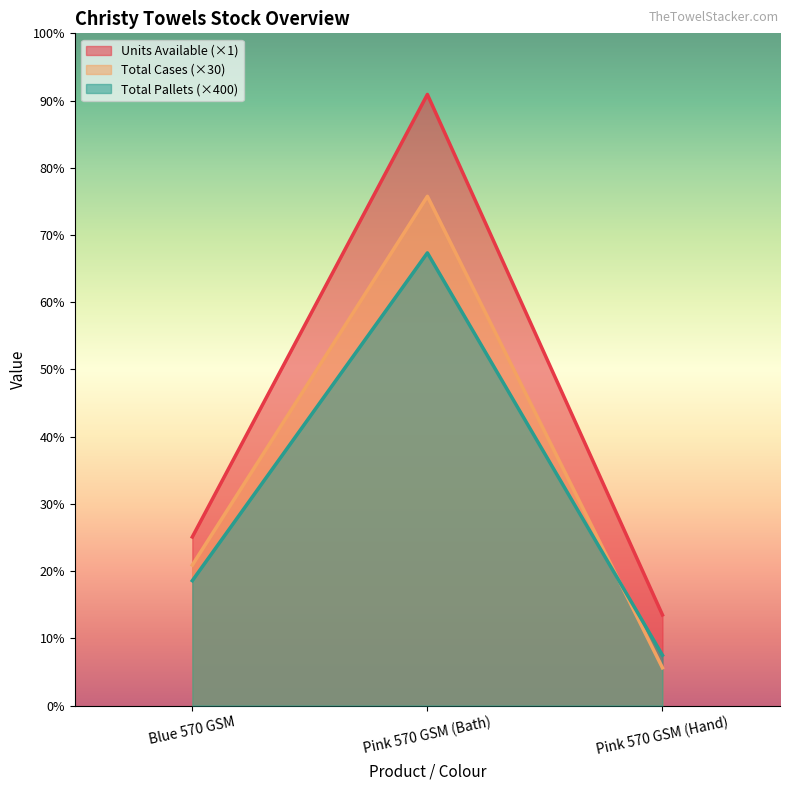

List the labels in order of Total Cases value, largest first.

Pink 570 GSM (Bath), Blue 570 GSM, Pink 570 GSM (Hand)